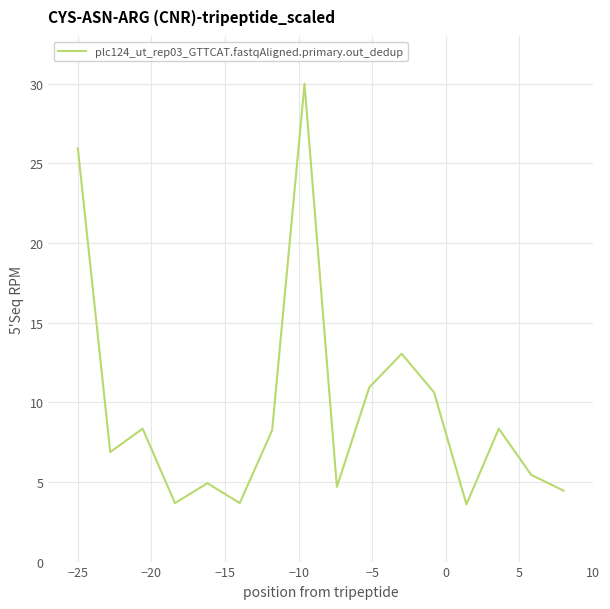

What is the greatest value displayed?

30.0